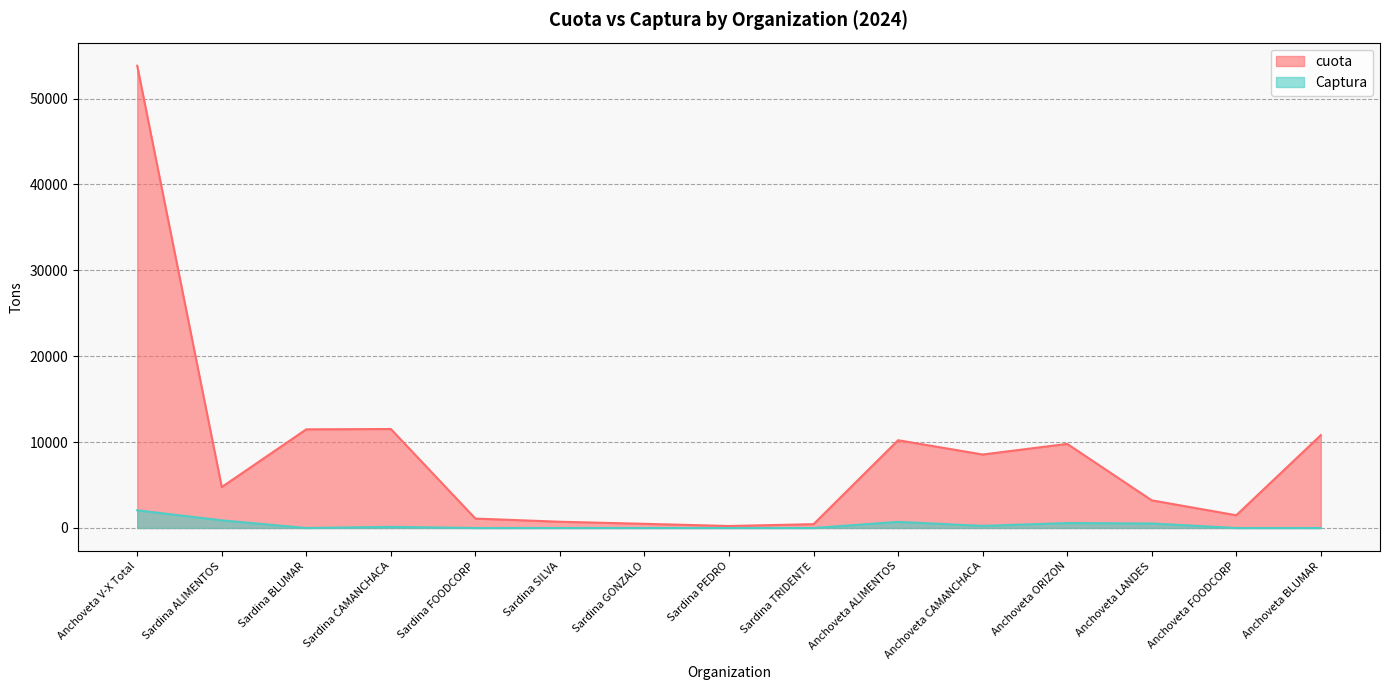

True or false: cuota and Captura cross at least once.

False